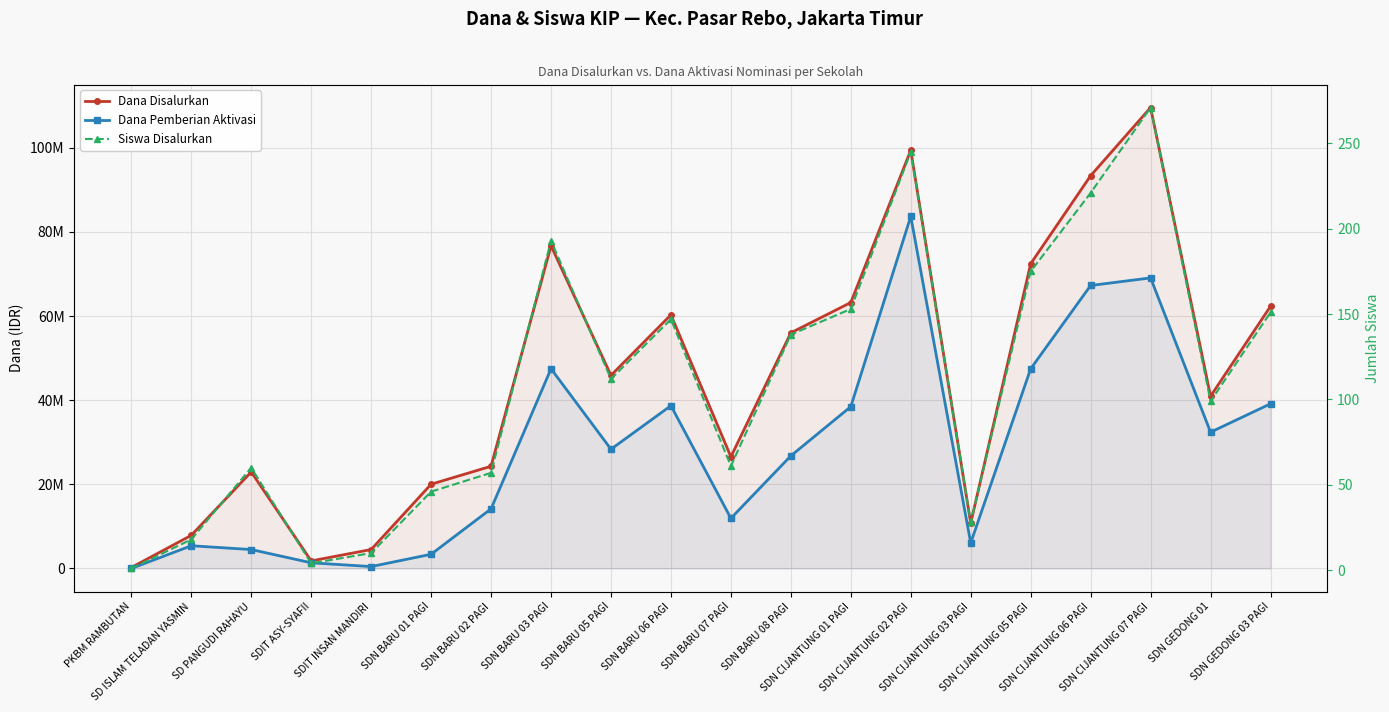

Reading left to right, transcribe all the data shown in this chart.

Dana Disalurkan: PKBM RAMBUTAN=225000	SD ISLAM TELADAN YASMIN=7875000	SD PANGUDI RAHAYU=22950000	SDIT ASY-SYAFII=1800000	SDIT INSAN MANDIRI=4500000	SDN BARU 01 PAGI=20025000	SDN BARU 02 PAGI=24300000	SDN BARU 03 PAGI=76725000	SDN BARU 05 PAGI=45900000	SDN BARU 06 PAGI=60300000	SDN BARU 07 PAGI=26550000	SDN BARU 08 PAGI=56025000	SDN CIJANTUNG 01 PAGI=63225000	SDN CIJANTUNG 02 PAGI=99450000	SDN CIJANTUNG 03 PAGI=10800000	SDN CIJANTUNG 05 PAGI=72450000	SDN CIJANTUNG 06 PAGI=93375000	SDN CIJANTUNG 07 PAGI=109575000	SDN GEDONG 01=40950000	SDN GEDONG 03 PAGI=62325000
Dana Pemberian Aktivasi: PKBM RAMBUTAN=0	SD ISLAM TELADAN YASMIN=5400000	SD PANGUDI RAHAYU=4500000	SDIT ASY-SYAFII=1350000	SDIT INSAN MANDIRI=450000	SDN BARU 01 PAGI=3375000	SDN BARU 02 PAGI=14175000	SDN BARU 03 PAGI=47475000	SDN BARU 05 PAGI=28350000	SDN BARU 06 PAGI=38700000	SDN BARU 07 PAGI=11925000	SDN BARU 08 PAGI=26775000	SDN CIJANTUNG 01 PAGI=38475000	SDN CIJANTUNG 02 PAGI=83700000	SDN CIJANTUNG 03 PAGI=6075000	SDN CIJANTUNG 05 PAGI=47475000	SDN CIJANTUNG 06 PAGI=67275000	SDN CIJANTUNG 07 PAGI=69075000	SDN GEDONG 01=32400000	SDN GEDONG 03 PAGI=39150000
Siswa Disalurkan: PKBM RAMBUTAN=1	SD ISLAM TELADAN YASMIN=18	SD PANGUDI RAHAYU=60	SDIT ASY-SYAFII=4	SDIT INSAN MANDIRI=10	SDN BARU 01 PAGI=46	SDN BARU 02 PAGI=57	SDN BARU 03 PAGI=193	SDN BARU 05 PAGI=112	SDN BARU 06 PAGI=147	SDN BARU 07 PAGI=61	SDN BARU 08 PAGI=138	SDN CIJANTUNG 01 PAGI=153	SDN CIJANTUNG 02 PAGI=245	SDN CIJANTUNG 03 PAGI=28	SDN CIJANTUNG 05 PAGI=175	SDN CIJANTUNG 06 PAGI=221	SDN CIJANTUNG 07 PAGI=271	SDN GEDONG 01=99	SDN GEDONG 03 PAGI=151